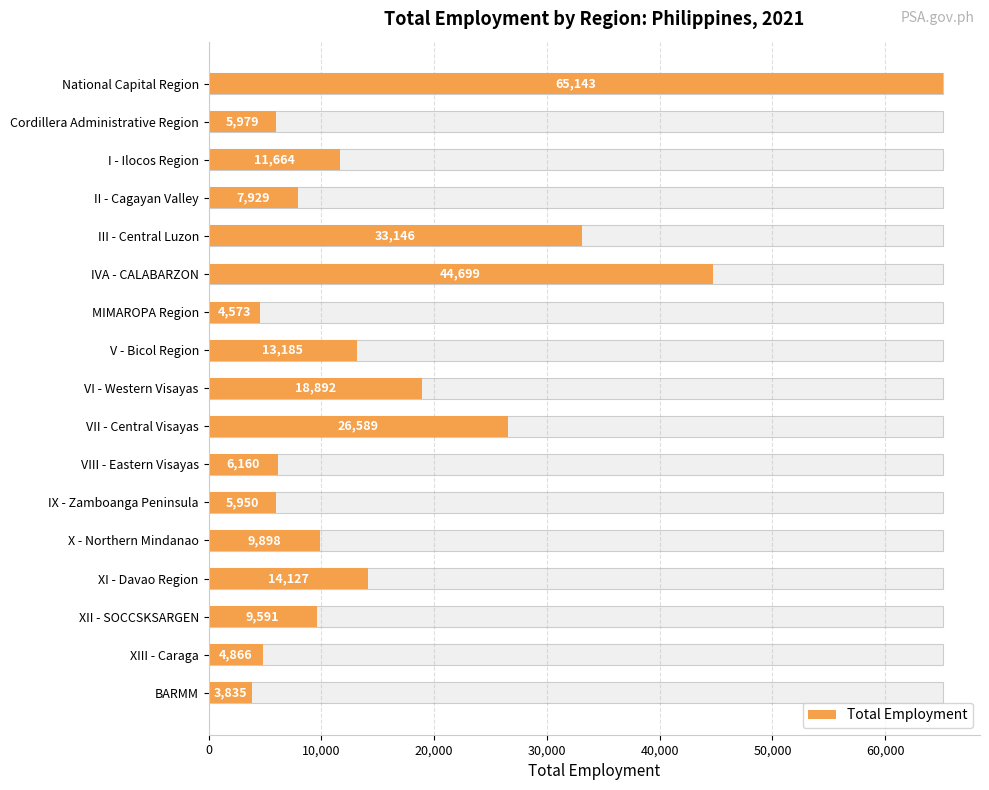

Is it true that the value at IVA - CALABARZON is 44699?

True